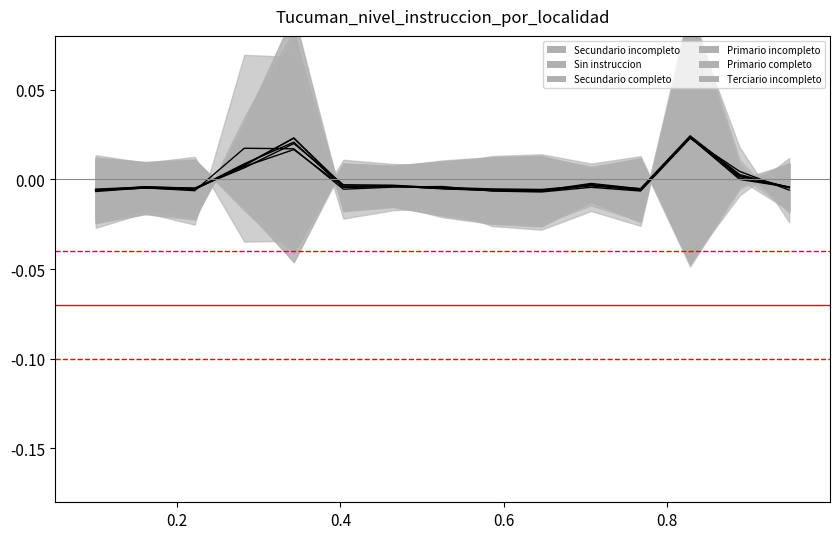

How many lines are shown in the chart?

6